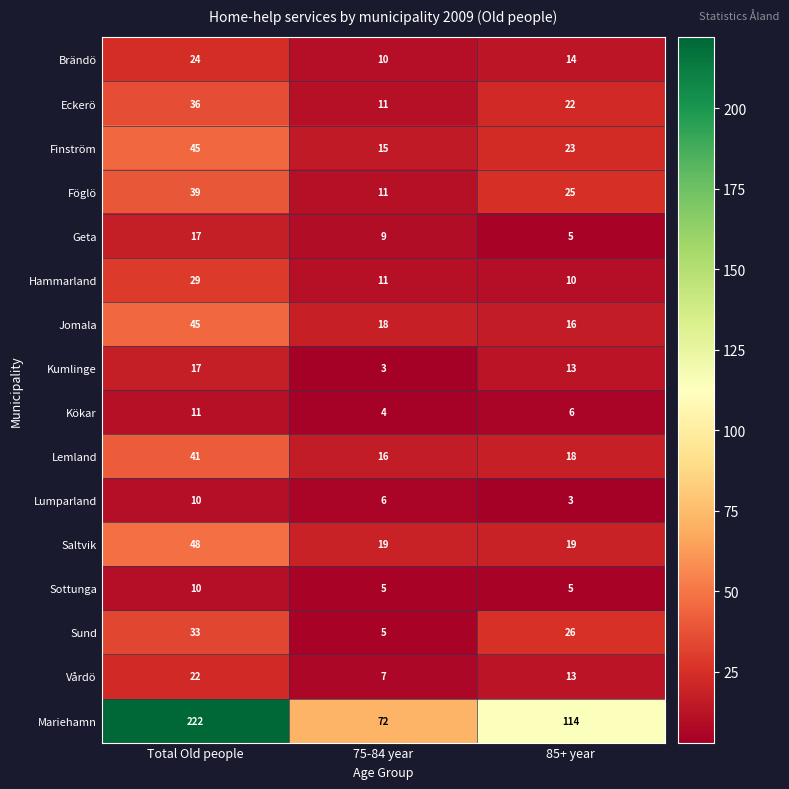

Where is Lemland nearest to the value 28?

85+ year